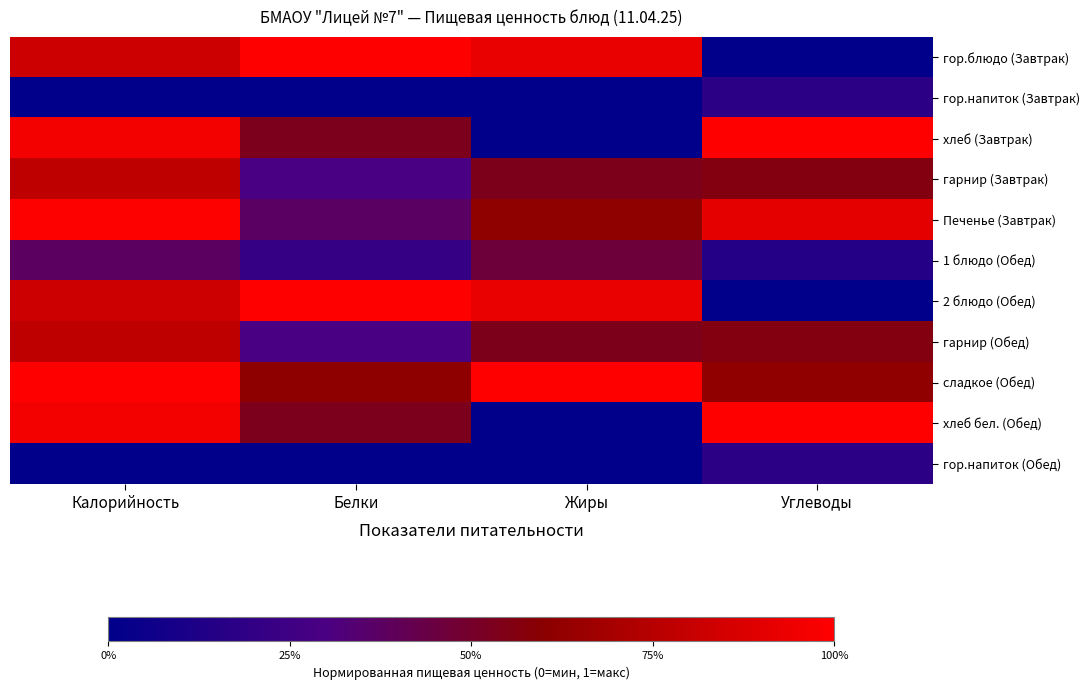

Reading left to right, what are all the values shown in this chart?

гор.блюдо (Завтрак): Калорийность=0.8	Белки=1.0	Жиры=0.9	Углеводы=0.0
гор.напиток (Завтрак): Калорийность=0.0	Белки=0.0	Жиры=0.0	Углеводы=0.2
хлеб (Завтрак): Калорийность=1.0	Белки=0.5	Жиры=0.0	Углеводы=1.0
гарнир (Завтрак): Калорийность=0.8	Белки=0.3	Жиры=0.5	Углеводы=0.6
Печенье (Завтрак): Калорийность=1.0	Белки=0.4	Жиры=0.6	Углеводы=0.9
1 блюдо (Обед): Калорийность=0.4	Белки=0.2	Жиры=0.5	Углеводы=0.1
2 блюдо (Обед): Калорийность=0.8	Белки=1.0	Жиры=0.9	Углеводы=0.0
гарнир (Обед): Калорийность=0.8	Белки=0.3	Жиры=0.5	Углеводы=0.6
сладкое (Обед): Калорийность=1.0	Белки=0.6	Жиры=1.0	Углеводы=0.6
хлеб бел. (Обед): Калорийность=1.0	Белки=0.5	Жиры=0.0	Углеводы=1.0
гор.напиток (Обед): Калорийность=0.0	Белки=0.0	Жиры=0.0	Углеводы=0.2